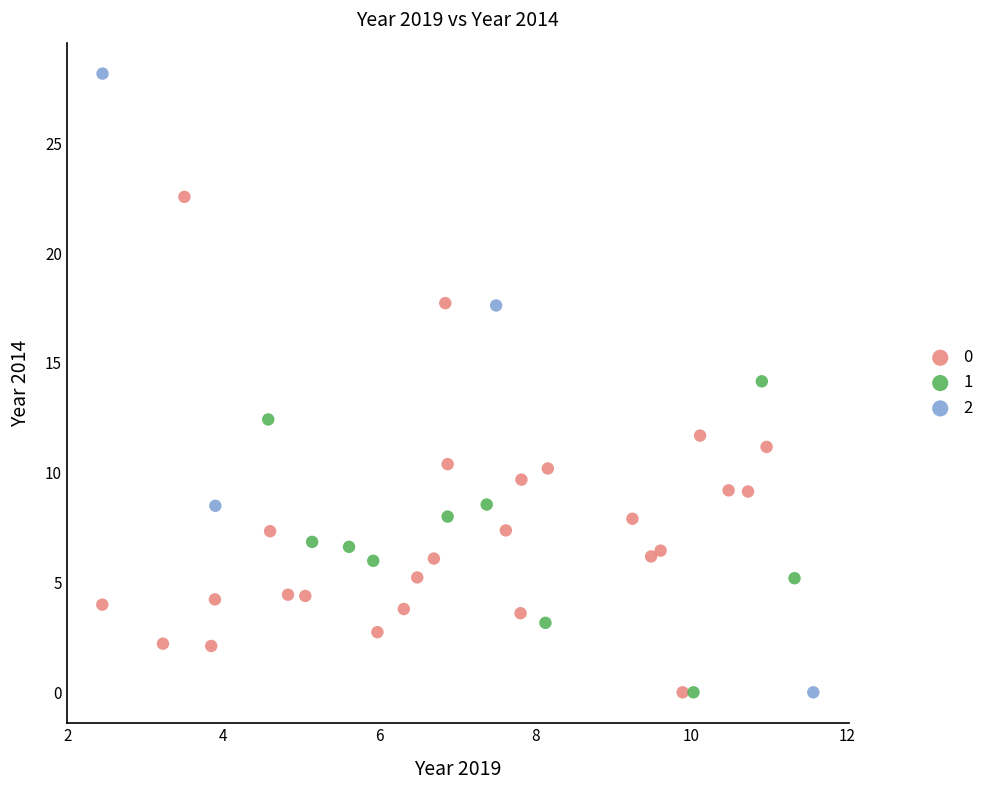

What are all the series names shown in the legend?

0, 1, 2